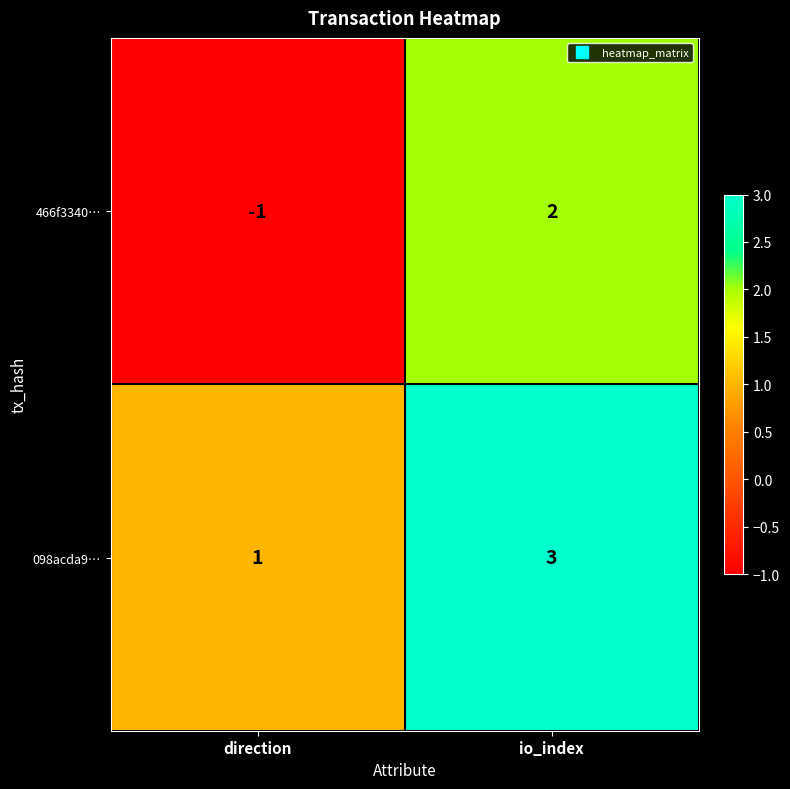

Reading right to left, extract all data points from this chart.

466f3340…: 2	-1
098acda9…: 3	1